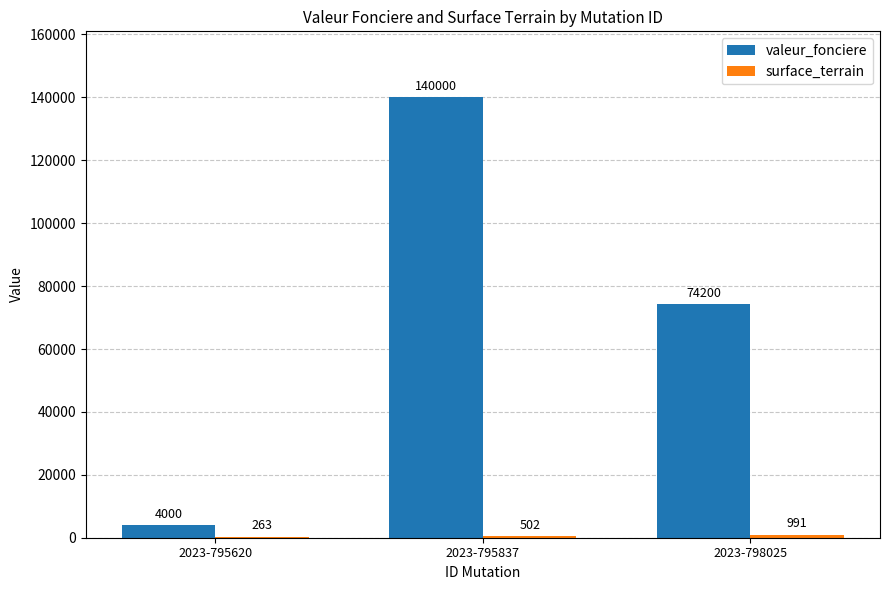

Is it true that valeur_fonciere equals 74200 at 2023-798025?

True